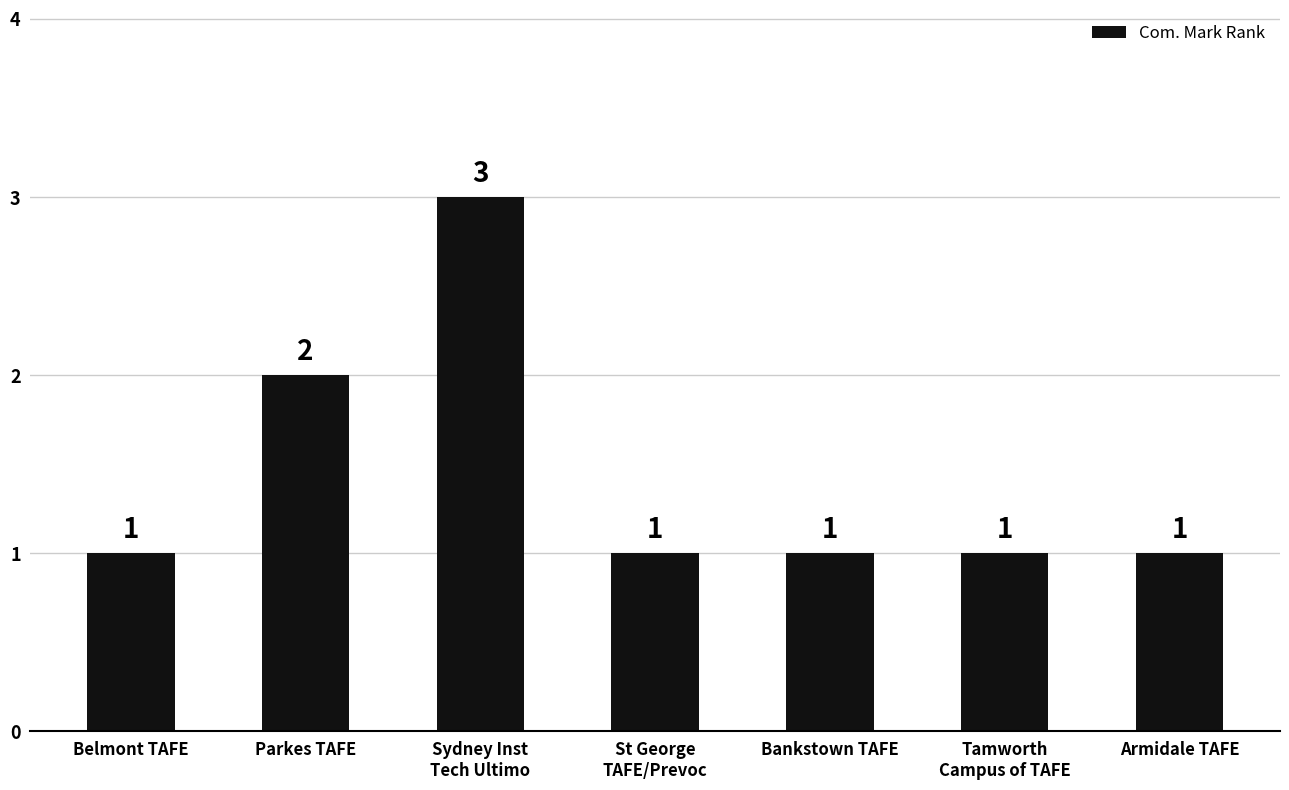

What is the maximum value shown in the chart?

3